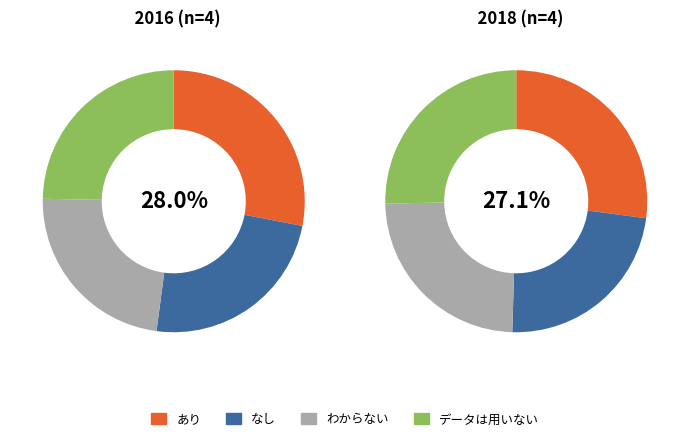

Rank the series by their average value, from highest to lowest.

2018, 2016